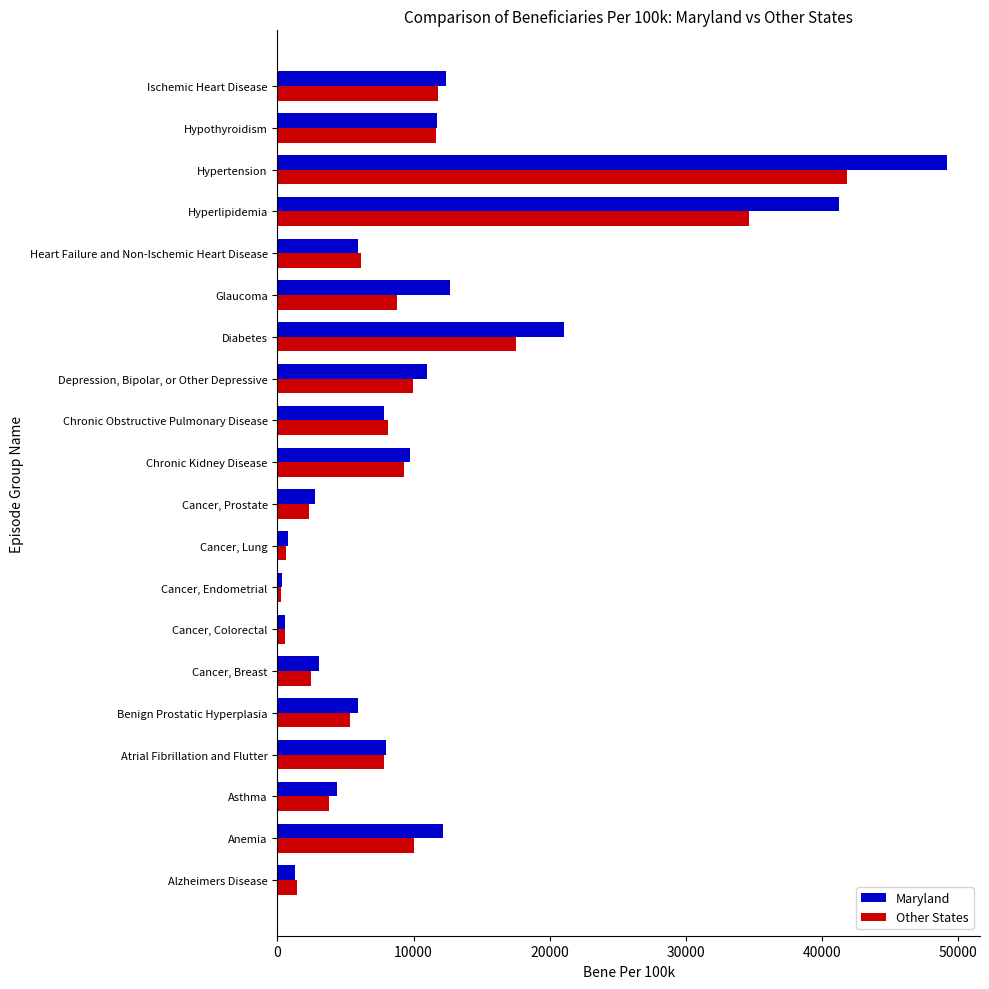

At how many categories does at least one series exceed 48145?

1